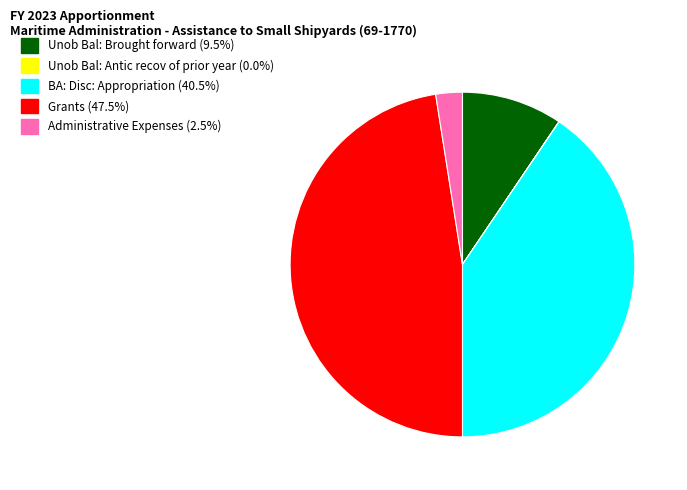

Approximately how many times larger is the value at Unob Bal: Brought forward (9.5%) compared to Administrative Expenses (2.5%)?

3.8